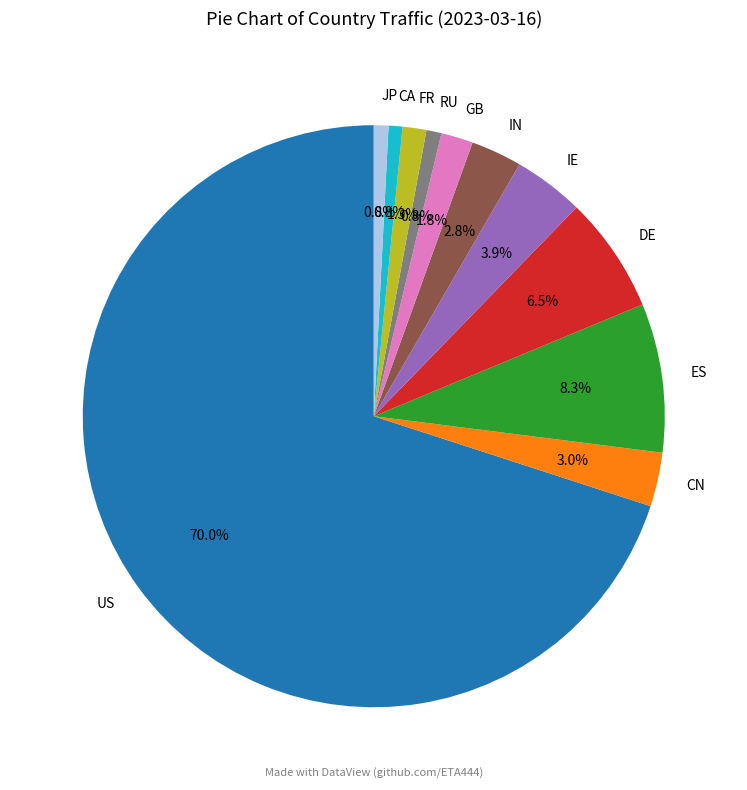

What percentage is NOT represented by DE?

93.5%